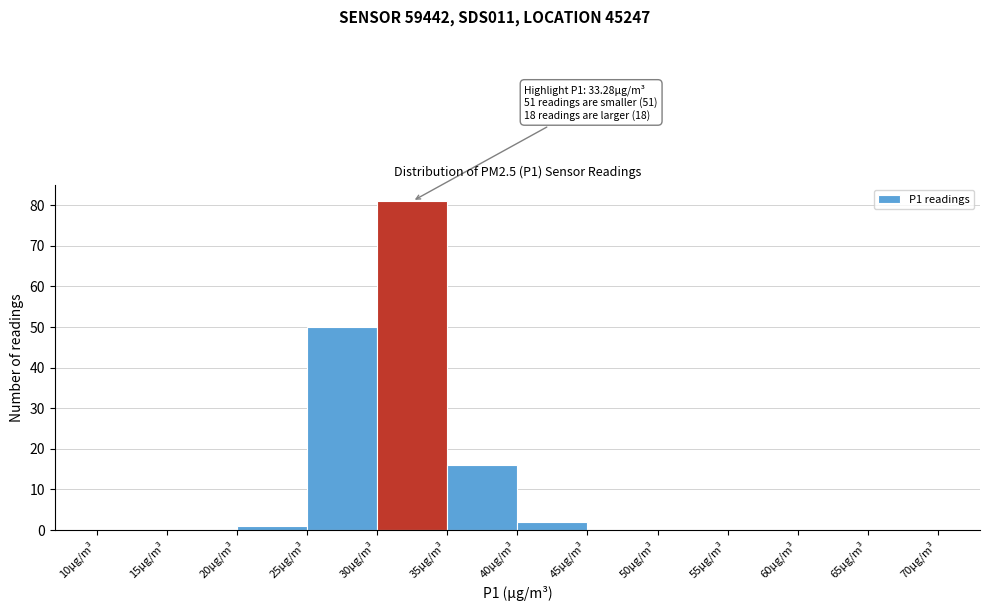

Which range on the x-axis has the tallest bar?

30 to 35